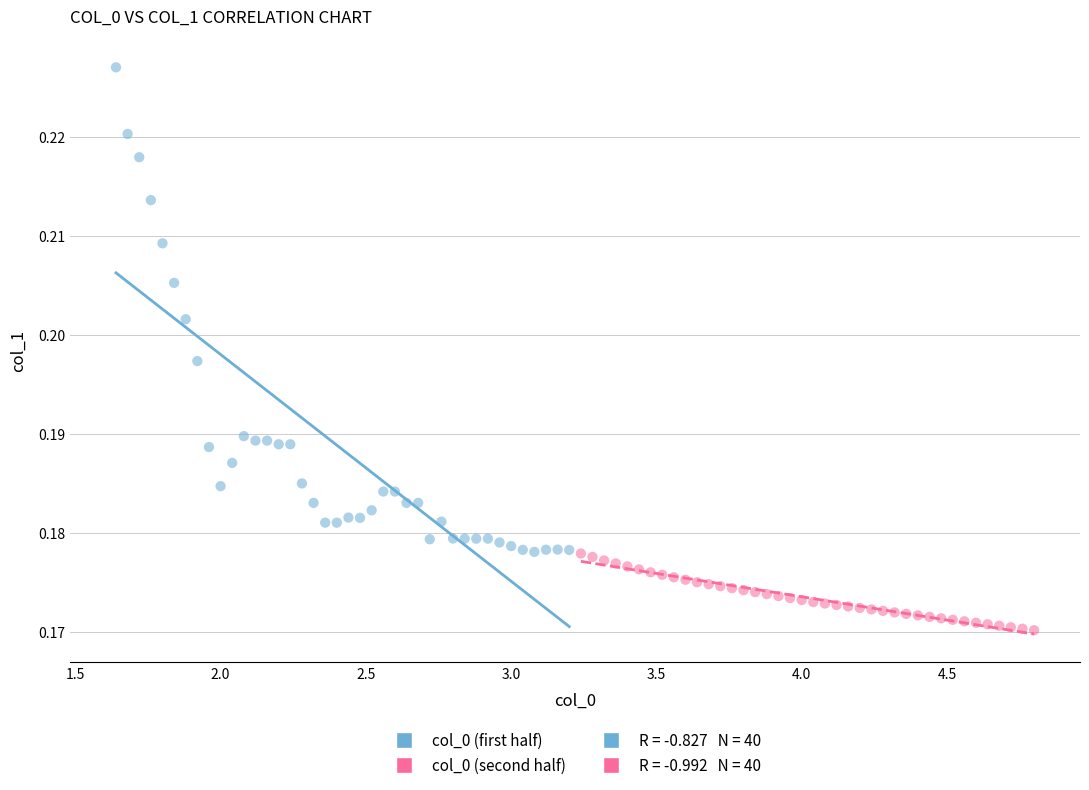

Which series reaches the maximum Y coordinate?

col_0 (first half)